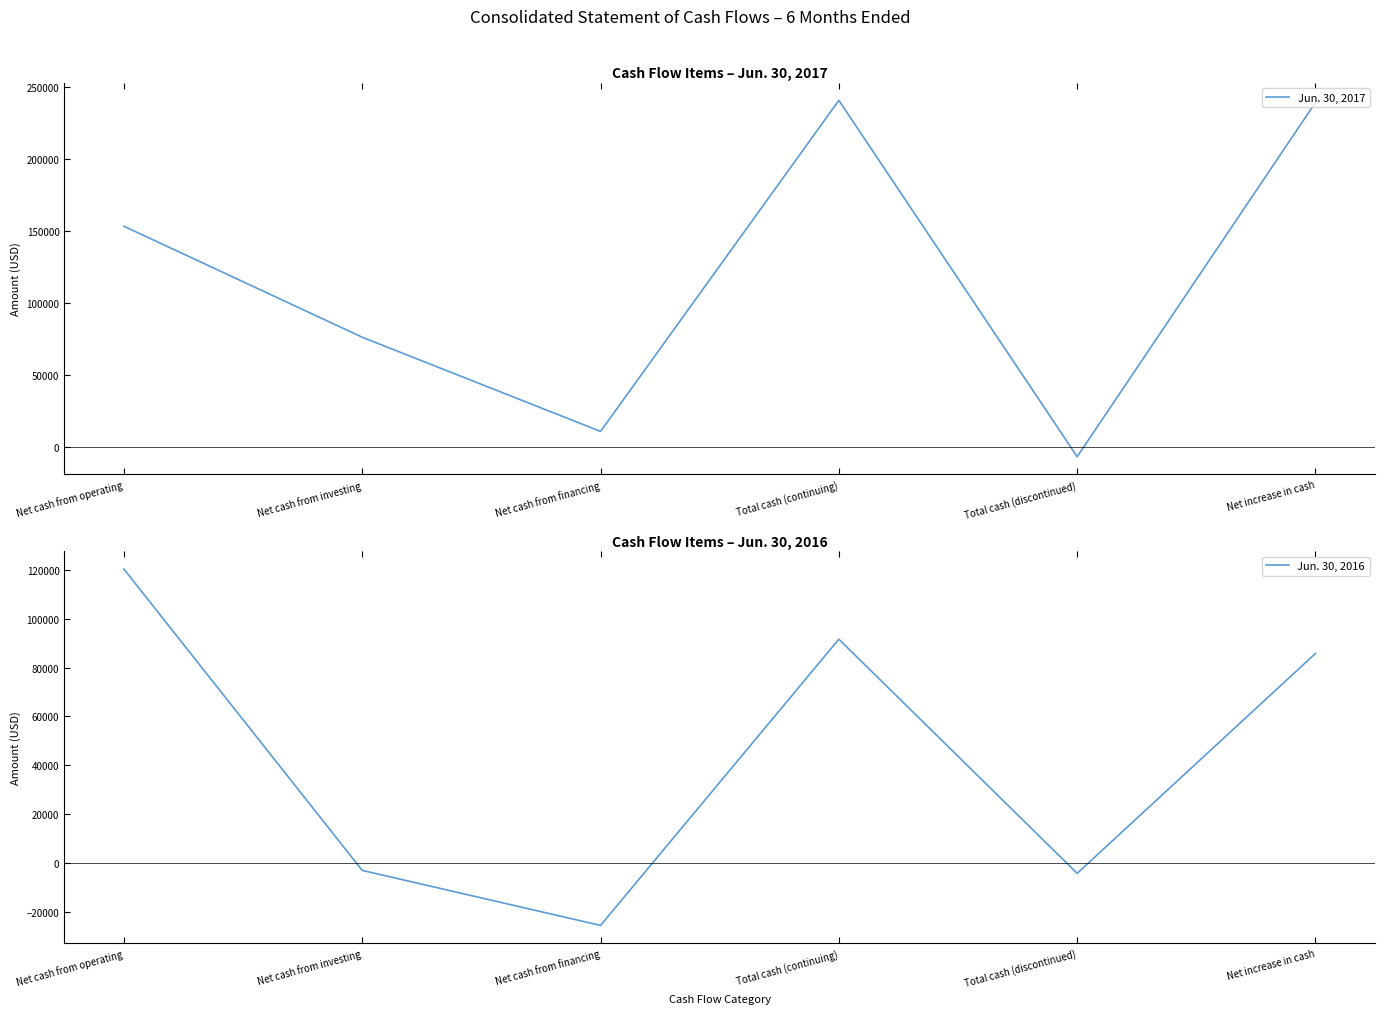

What are all the series names shown in the legend?

Jun. 30, 2017, Jun. 30, 2016